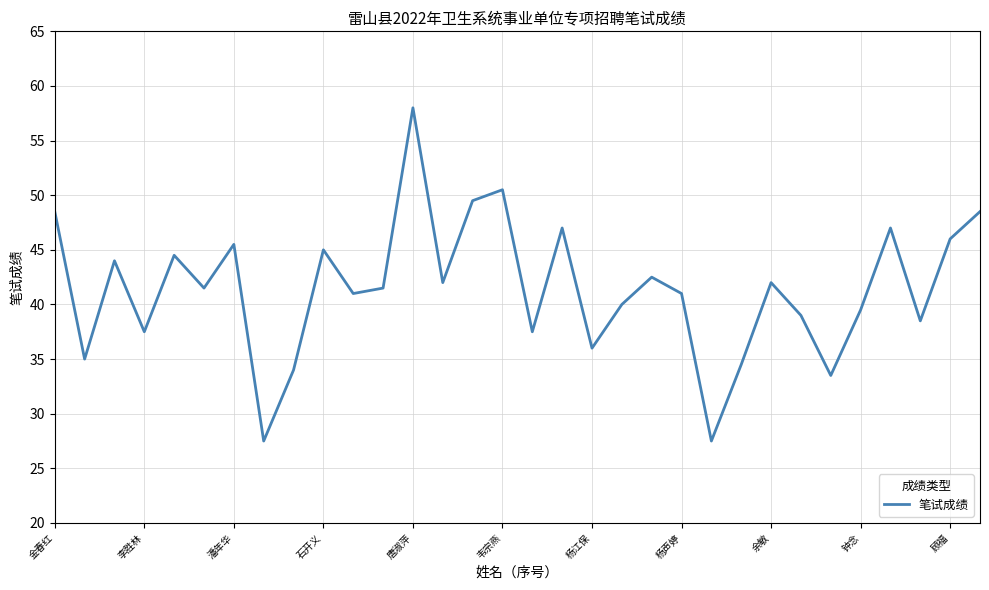

What is the smallest value displayed?

27.5